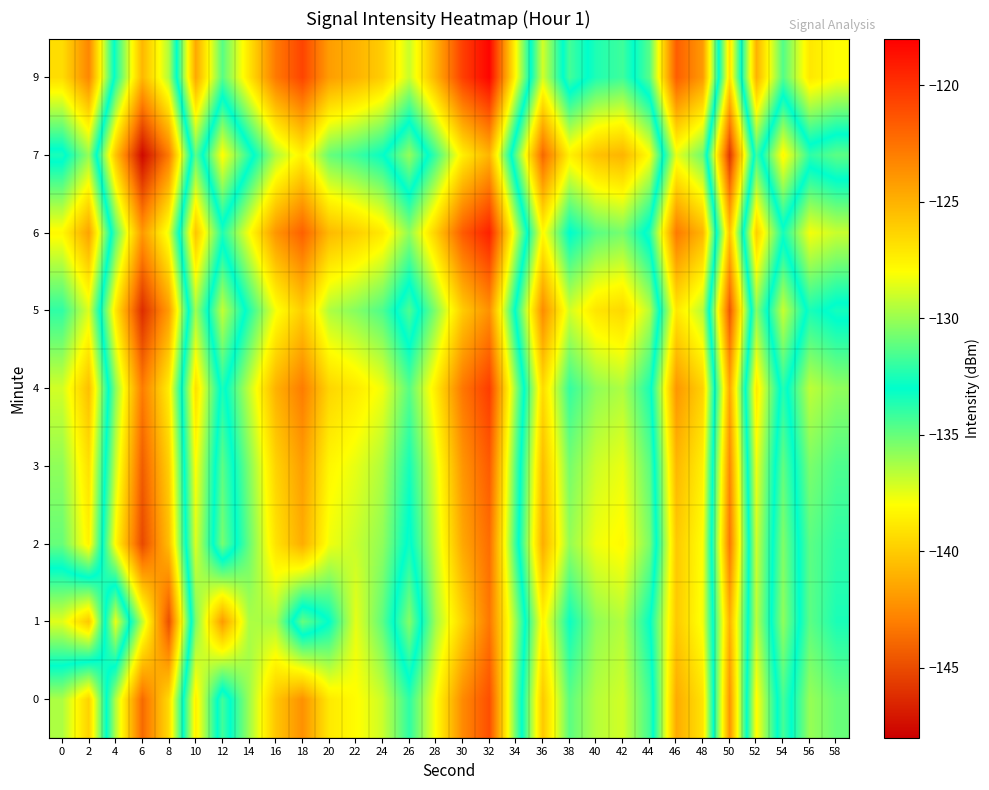

What is the total value across all series at 52?

-1155.2